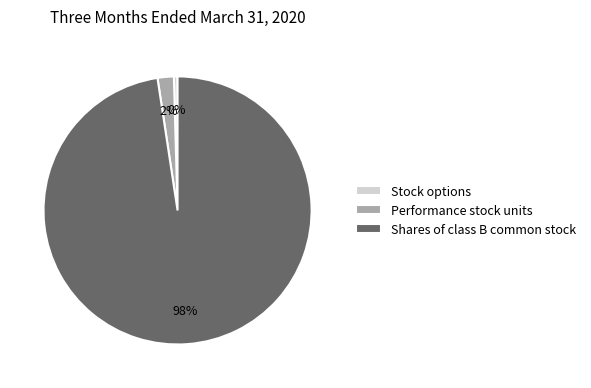

To the nearest percent, what is the difference between the Shares of class B common stock and Performance stock units slice percentages?

96%